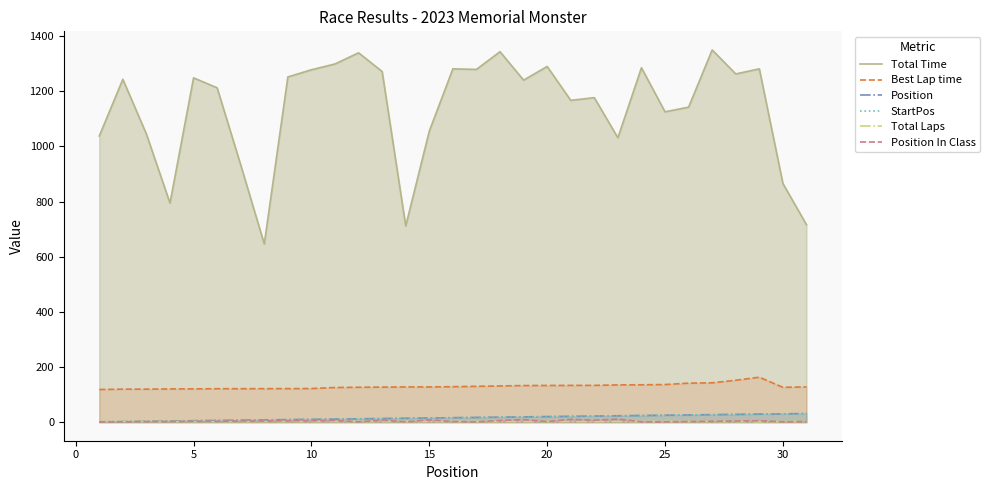

What is the sum of the Position In Class values at 15 and 35?

8.0